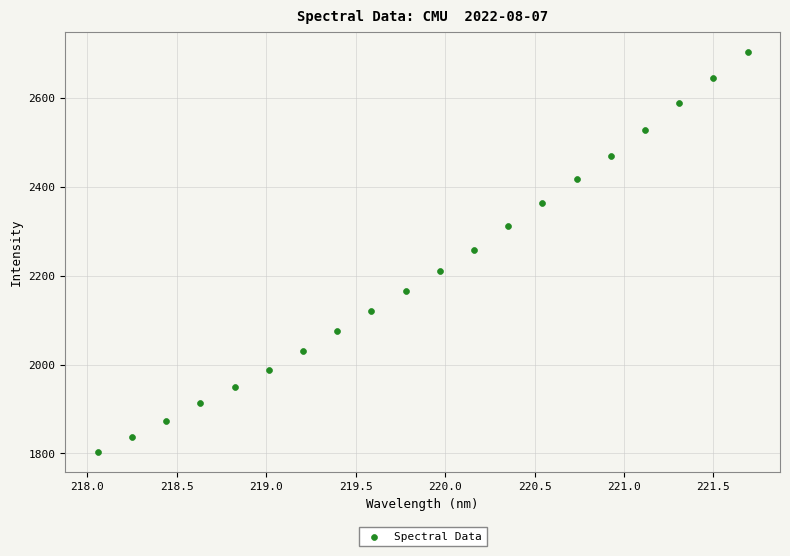

List the coordinates of all points as (X, Y) pairs, reading left to right.

(218.1, 1802.6)  (218.3, 1837.0)  (218.4, 1872.3)  (218.6, 1913.2)  (218.8, 1948.8)  (219.0, 1988.5)  (219.2, 2031.6)  (219.4, 2075.4)  (219.6, 2120.5)  (219.8, 2165.6)  (220.0, 2210.9)  (220.2, 2259.0)  (220.4, 2311.9)  (220.5, 2364.3)  (220.7, 2418.1)  (220.9, 2470.2)  (221.1, 2528.5)  (221.3, 2588.0)  (221.5, 2644.5)  (221.7, 2703.7)